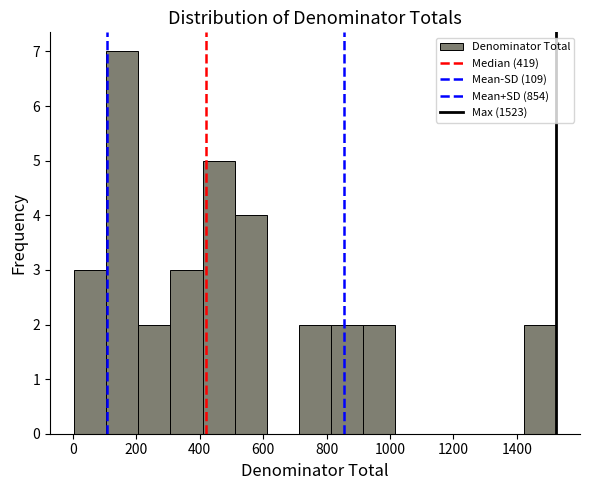

Reading left to right, transcribe this chart: for each bar, give the range it covers on the x-axis and its height. Neither the bar edges nor the heights are printed on the chart, so give them approximately, as read against the axes.

0 to 100: 3
100 to 200: 7
200 to 300: 2
300 to 400: 3
400 to 520: 5
520 to 620: 4
620 to 720: 0
720 to 820: 2
820 to 920: 2
920 to 1020: 2
1020 to 1120: 0
1120 to 1220: 0
1220 to 1320: 0
1320 to 1420: 0
1420 to 1520: 2